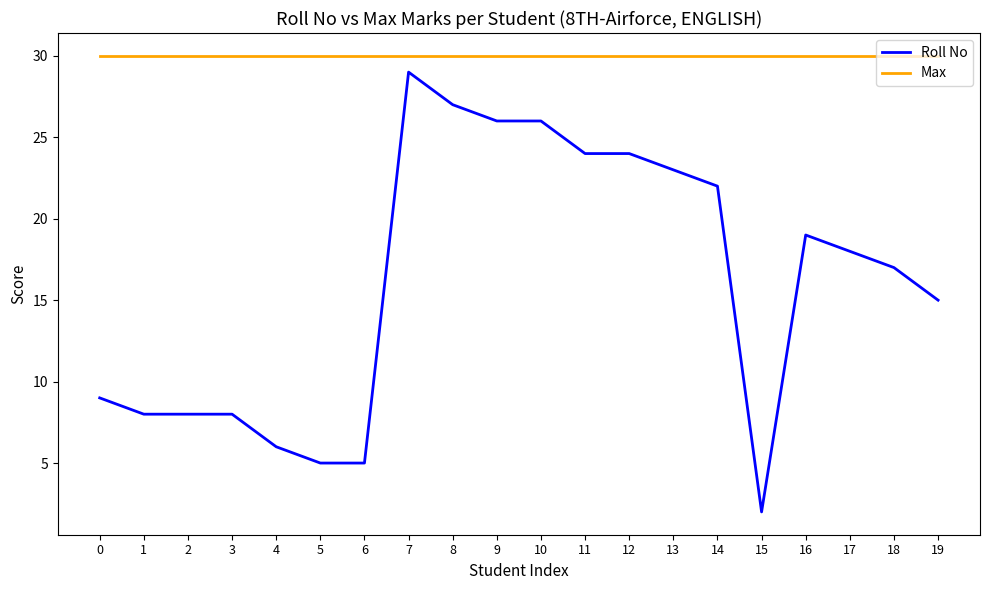

How many lines are shown in the chart?

2